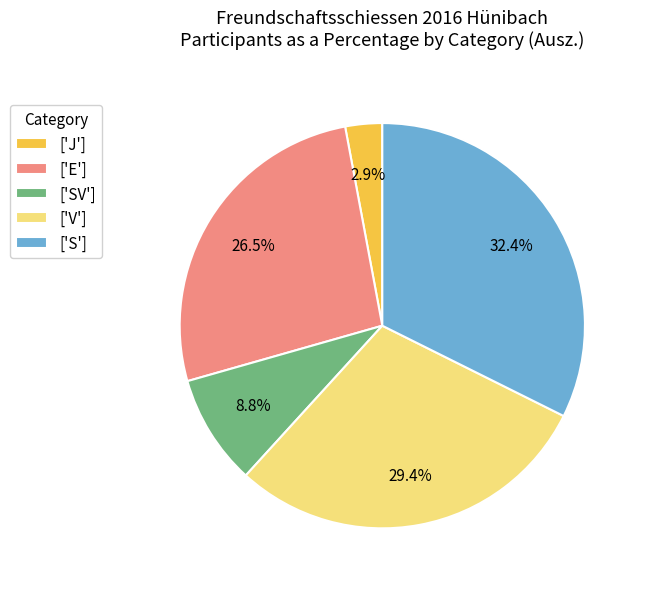

Is there any slice that represents more than half of the pie?

No